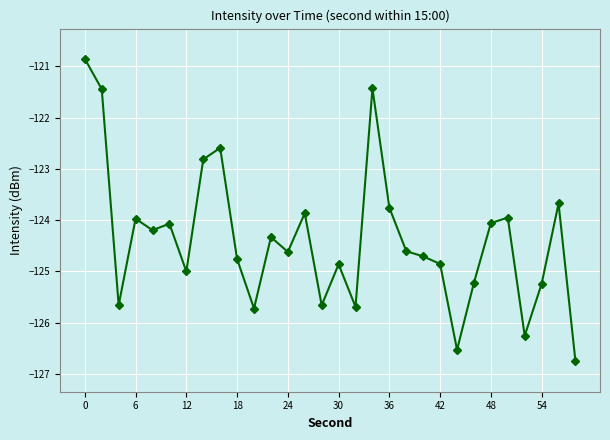

What is the smallest value displayed?

-126.8